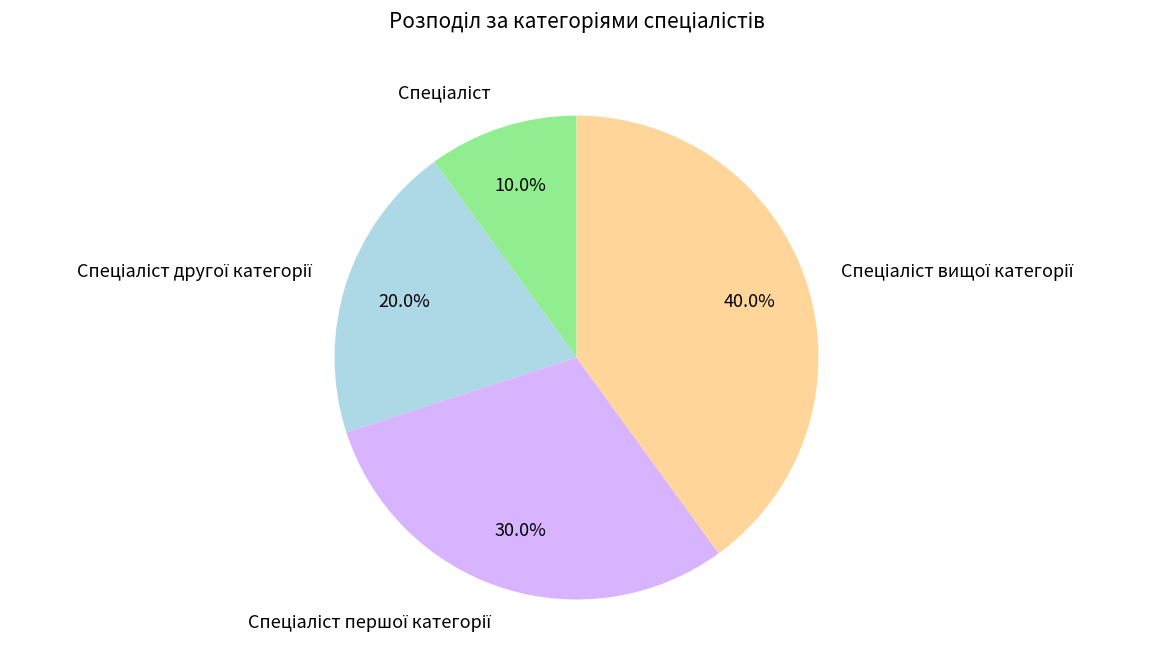

Is there any slice that represents more than half of the pie?

No